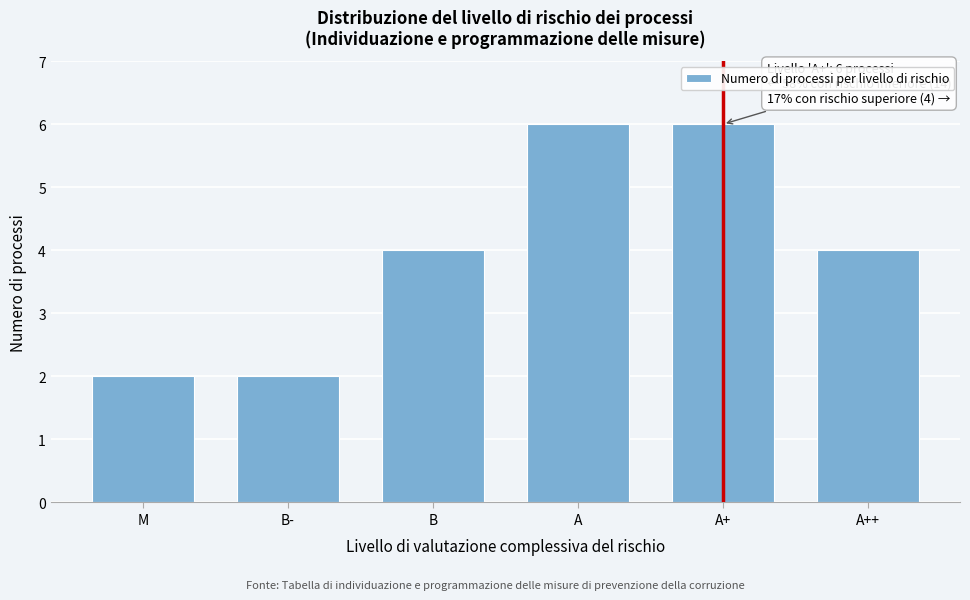

Reading left to right, what are all the values shown in this chart?

2	2	4	6	6	4